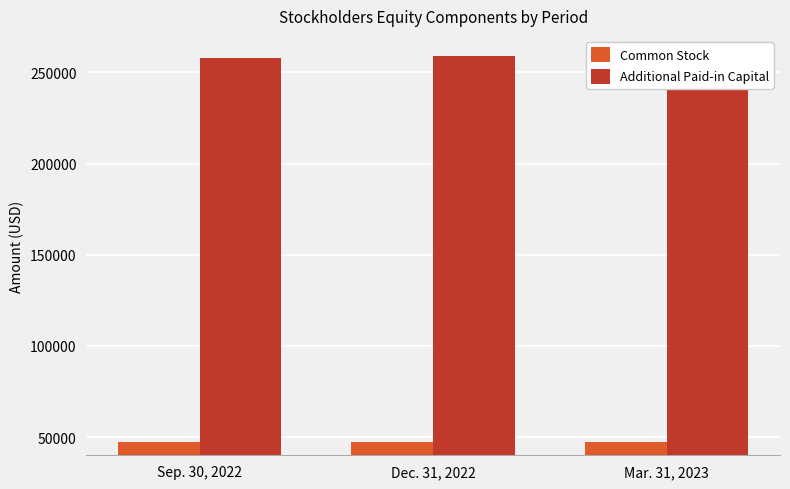

Count the number of data series in this chart.

2